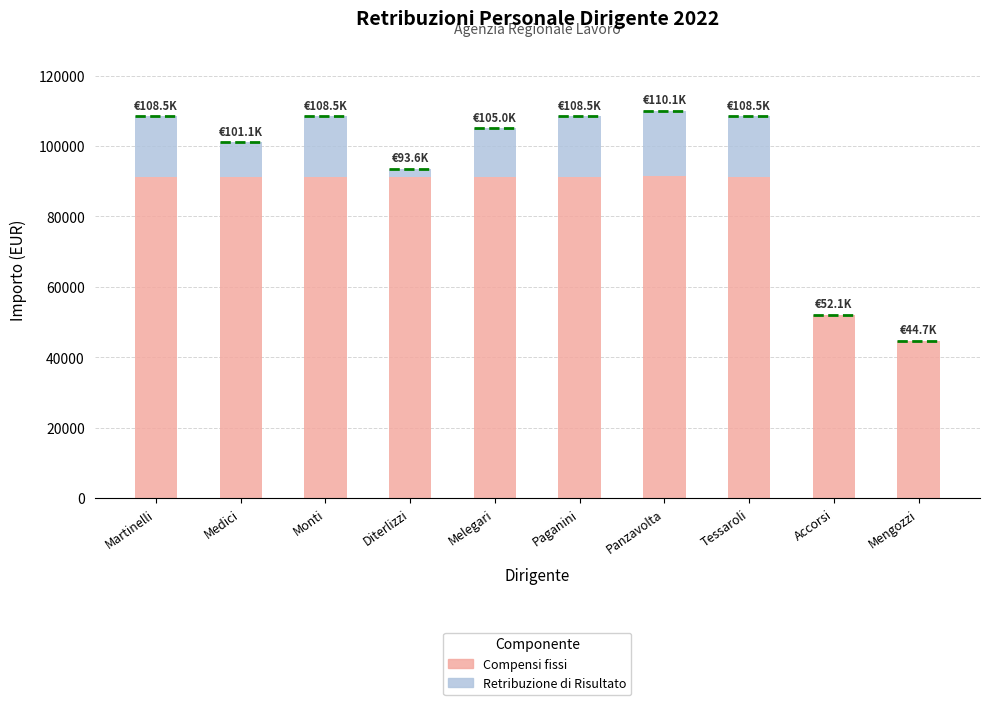

What are all the series names shown in the legend?

Compensi fissi, Retribuzione di Risultato